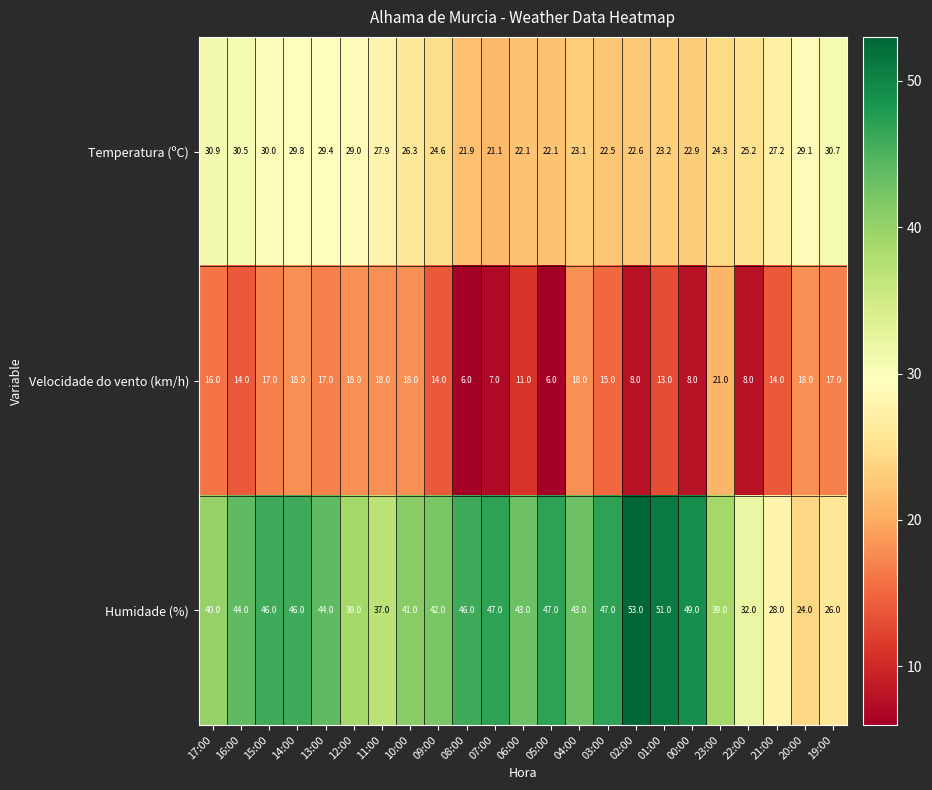

What is the total value across all series at 16:00?

88.5